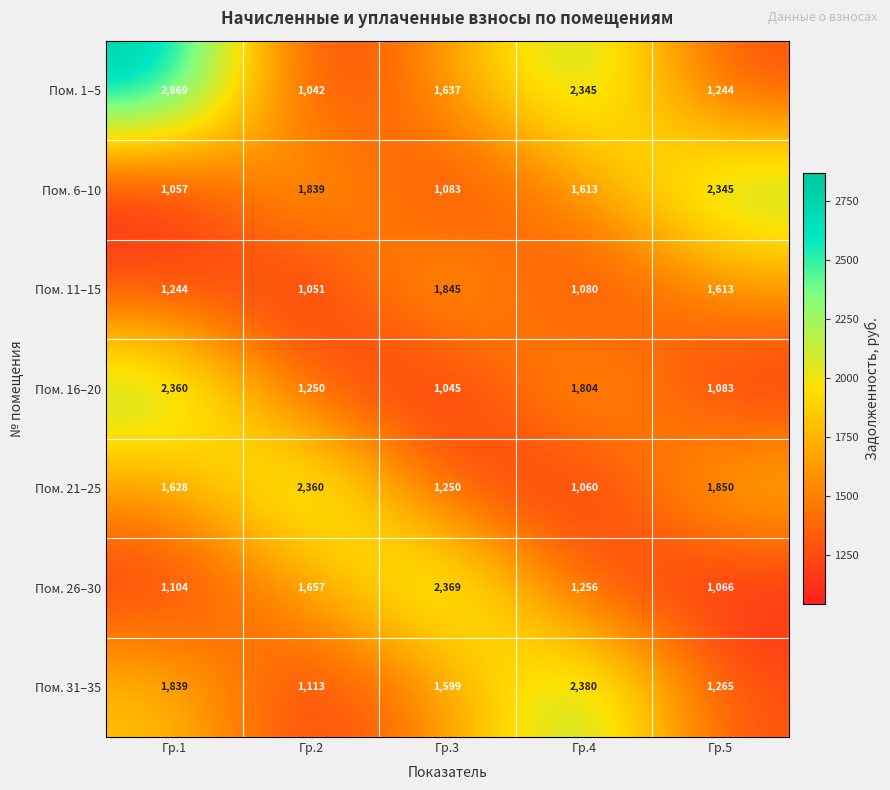

Between Гр.1 and Гр.4, which series saw the biggest shift?

Пом. 21–25